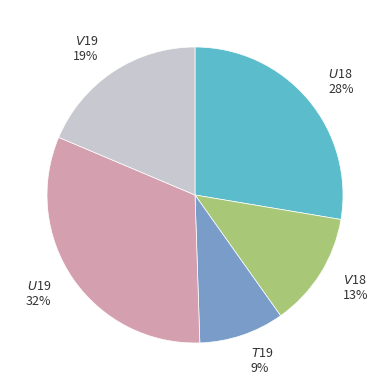

Is there any slice that represents more than half of the pie?

No